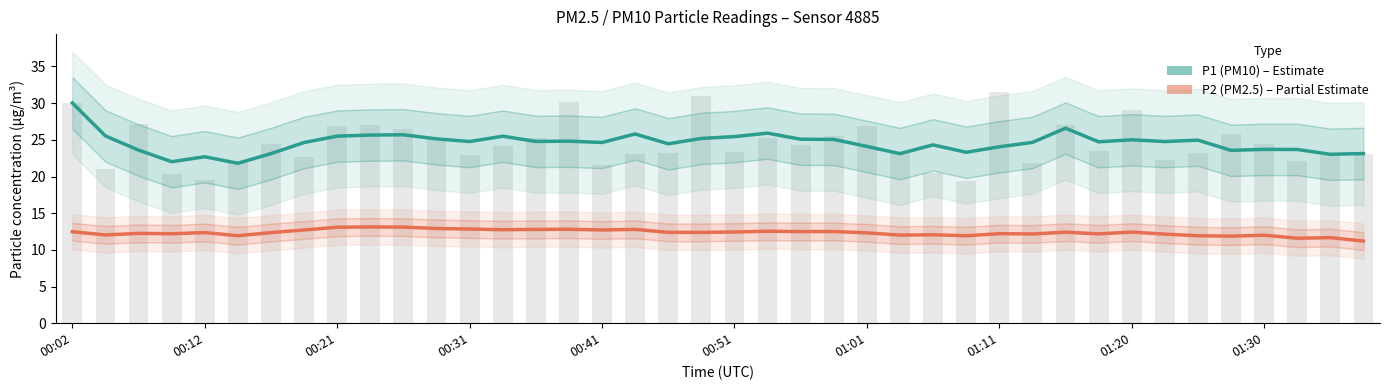

What is the difference between the P1 (PM10) values at 17 and 23?

0.7